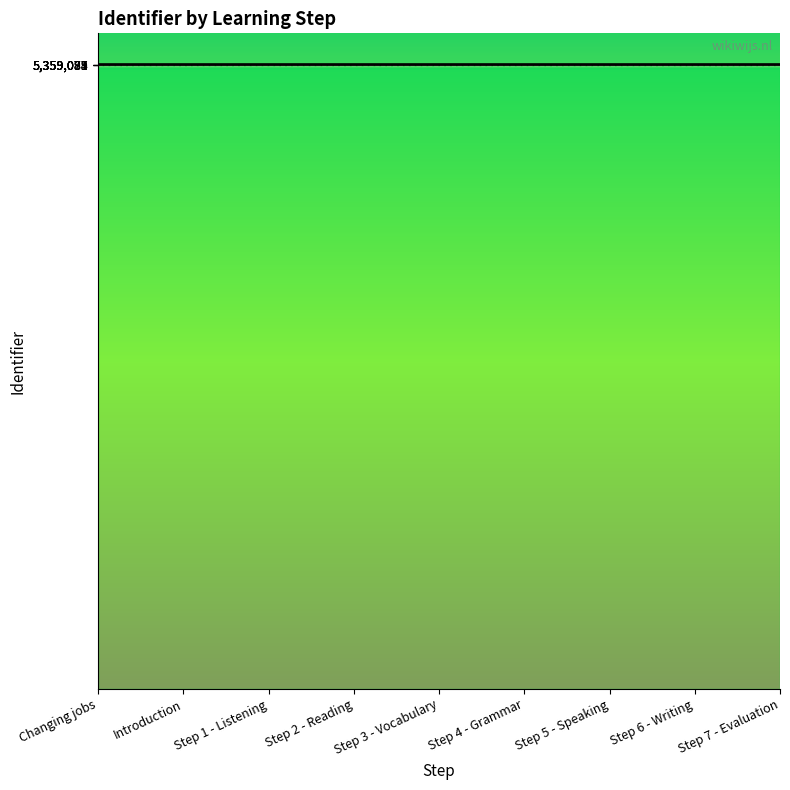

Does the chart have visible grid lines?

Yes